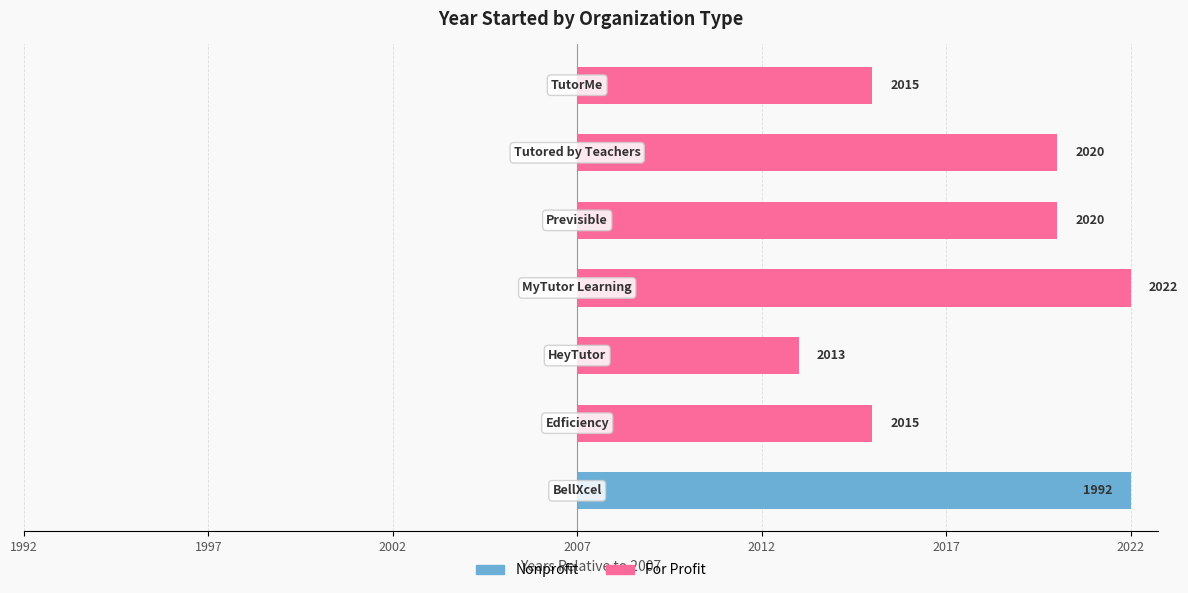

Rank the series at 2022 from highest to lowest value.

For Profit, Nonprofit